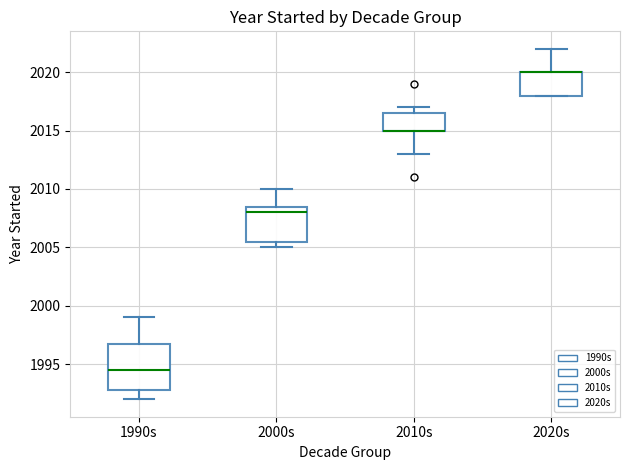

Reading left to right, read every box against the y-axis: the position of its median line, the range the box covers, and the ends of its whiskers. The values are not printed on the chart, so give them approximately, as read against the axis.

1990s: median 1994.5, box 1993.0 to 1997.0, whiskers 1992.0 to 1999.0
2000s: median 2008.0, box 2005.5 to 2008.5, whiskers 2005.0 to 2010.0
2010s: median 2015.0 (drawn on the box's lower edge), box 2015.0 to 2016.5, whiskers 2013.0 to 2017.0
2020s: median 2020.0 (drawn on the box's upper edge), box 2018.0 to 2020.0, whiskers 2018.0 to 2022.0